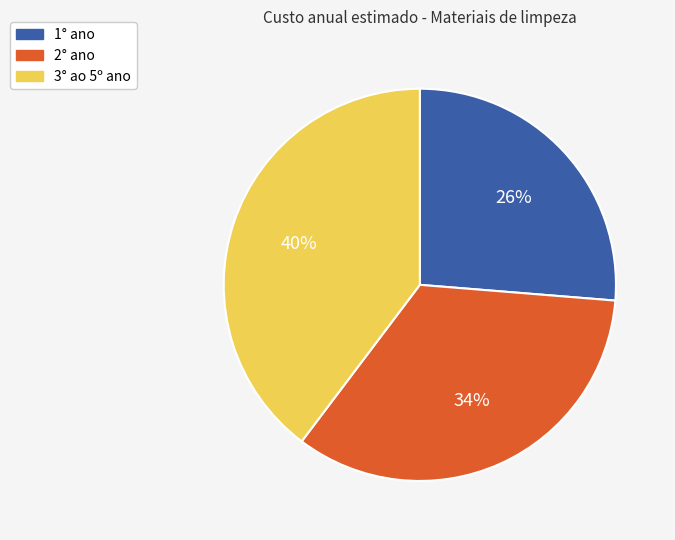

Combined, do 3° ao 5º ano and 1° ano account for over 50%?

Yes